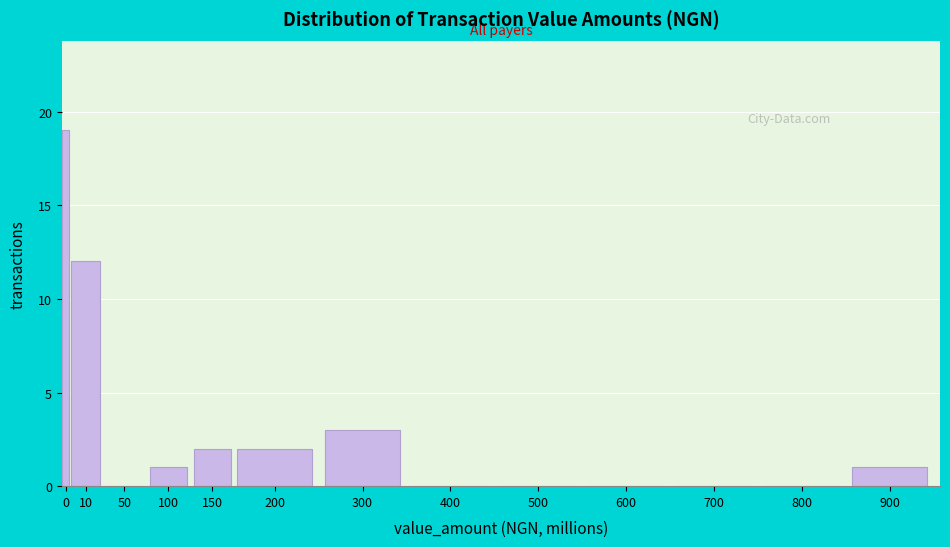

Reading right to left, transcribe all the data shown in this chart.

900=1	800=0	700=0	600=0	500=0	400=0	300=3	200=2	150=2	100=1	50=0	10=12	0=19